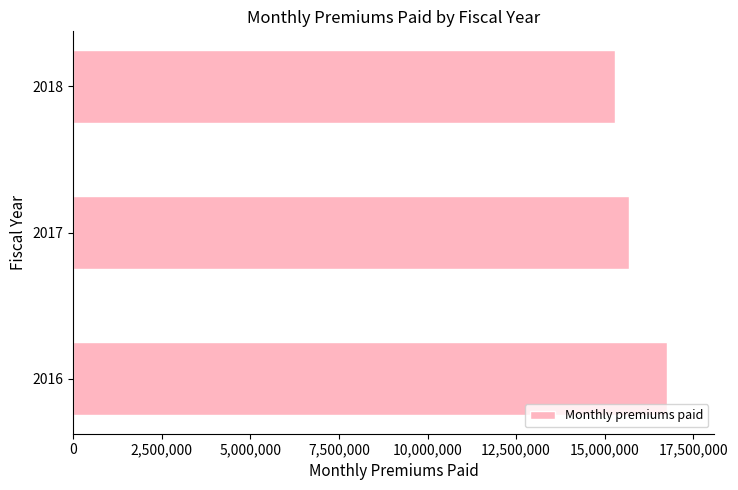

Between 2016 and 2017, which is larger?

2016